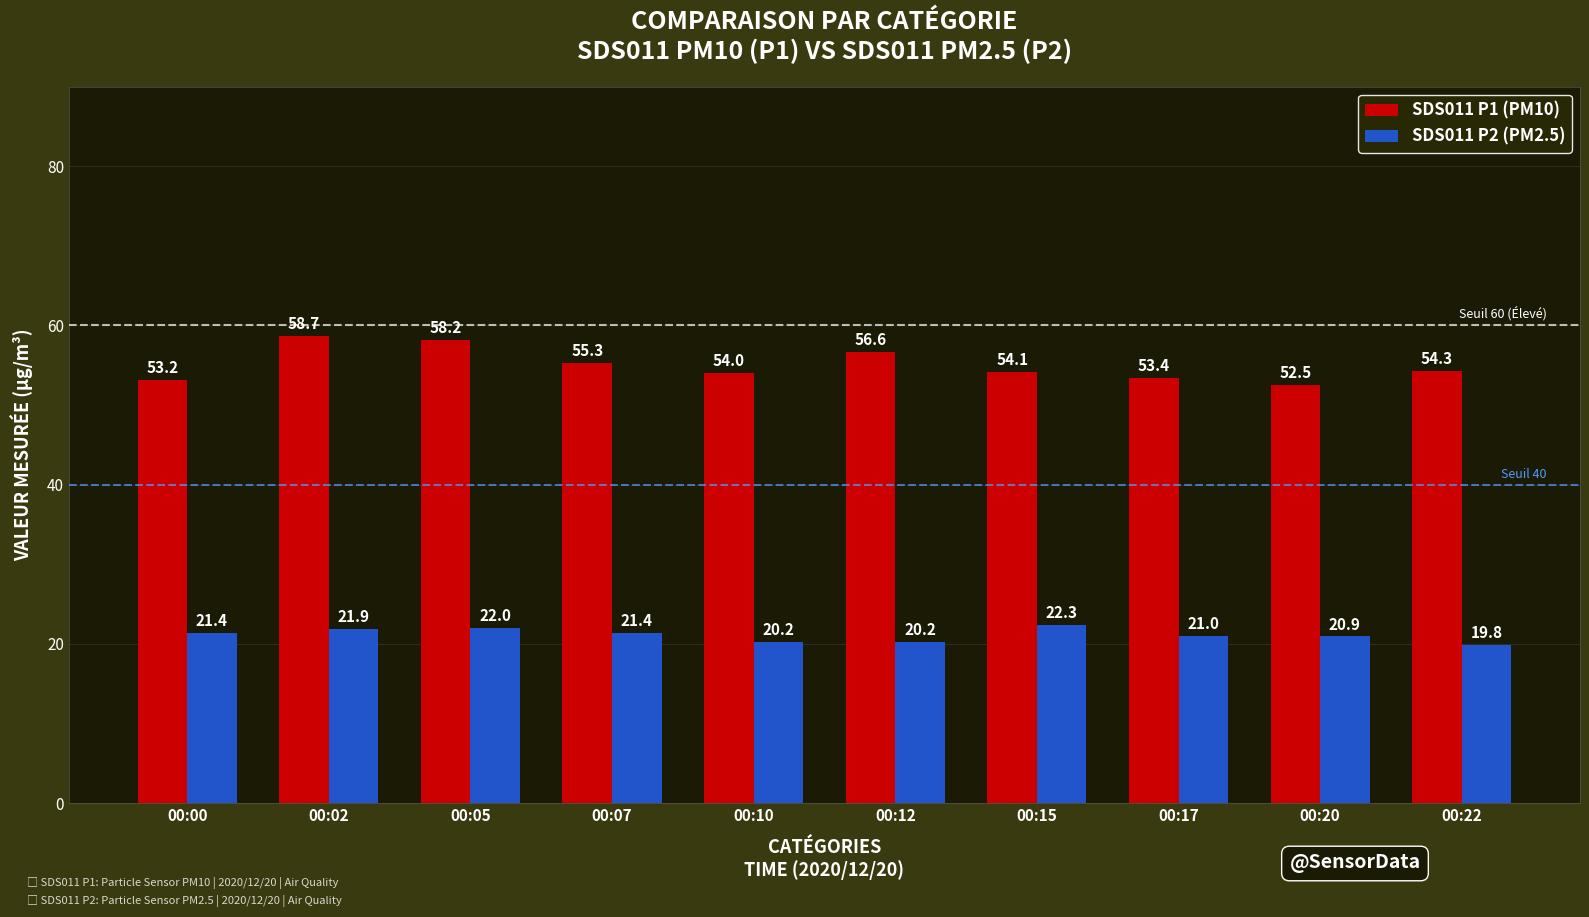

What is the total value across all series at 00:10?

74.2